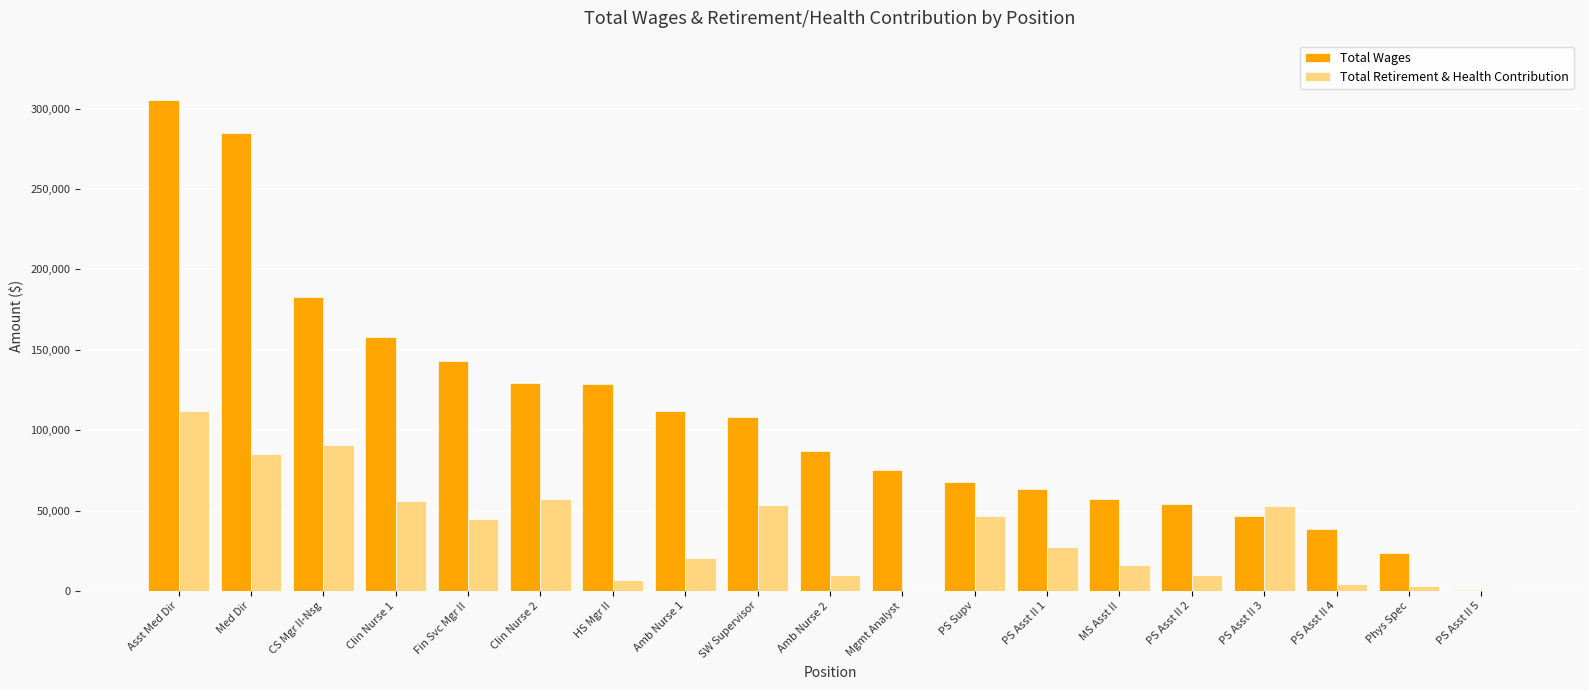

What is the sum of the Total Wages values at HS Mgr II and CS Mgr II-Nsg?

311207